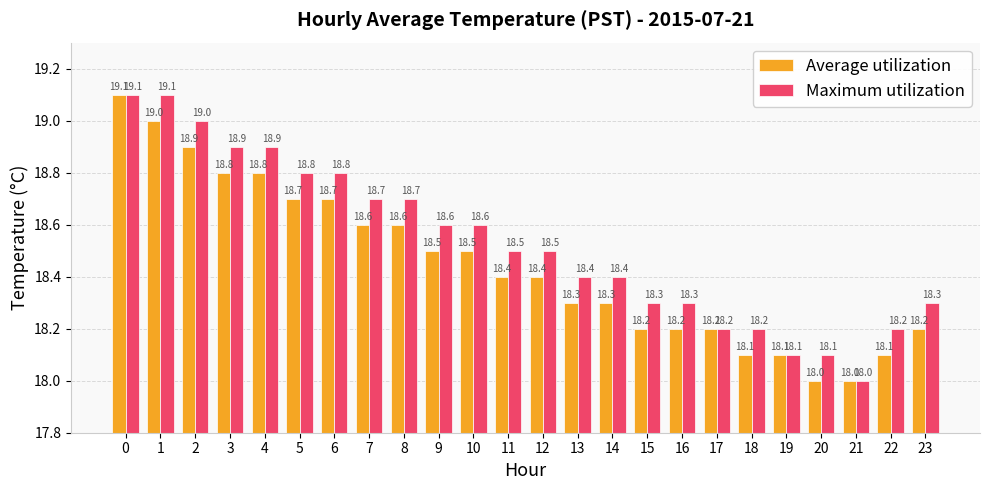

What is the approximate value of Maximum utilization at 9?

18.6